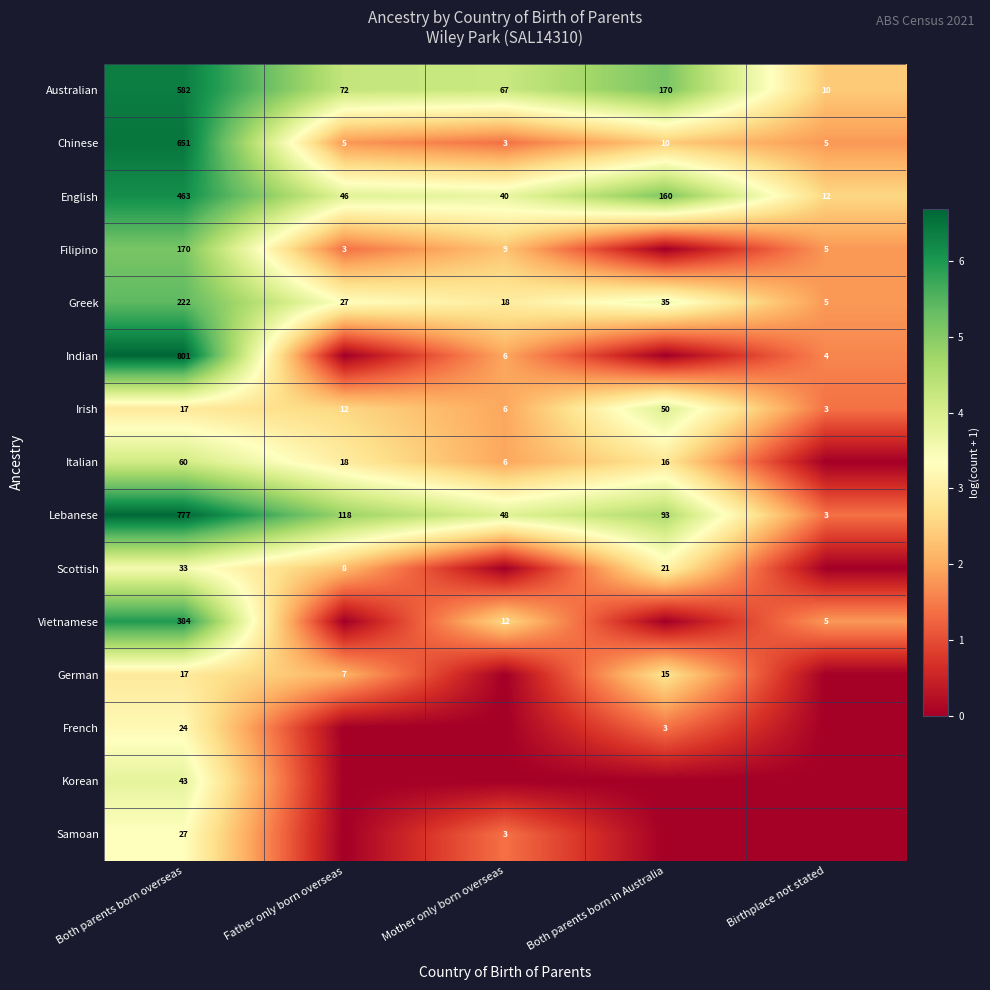

The value of Australian at Father only born overseas is 123. True or false?

False